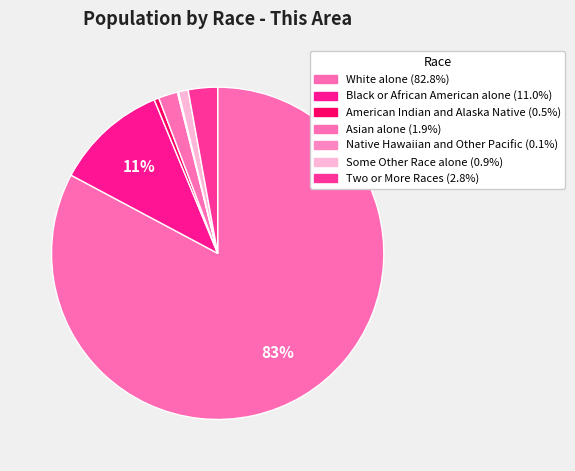

Between American Indian and Alaska Native and Native Hawaiian and Other Pacific, which is larger?

American Indian and Alaska Native